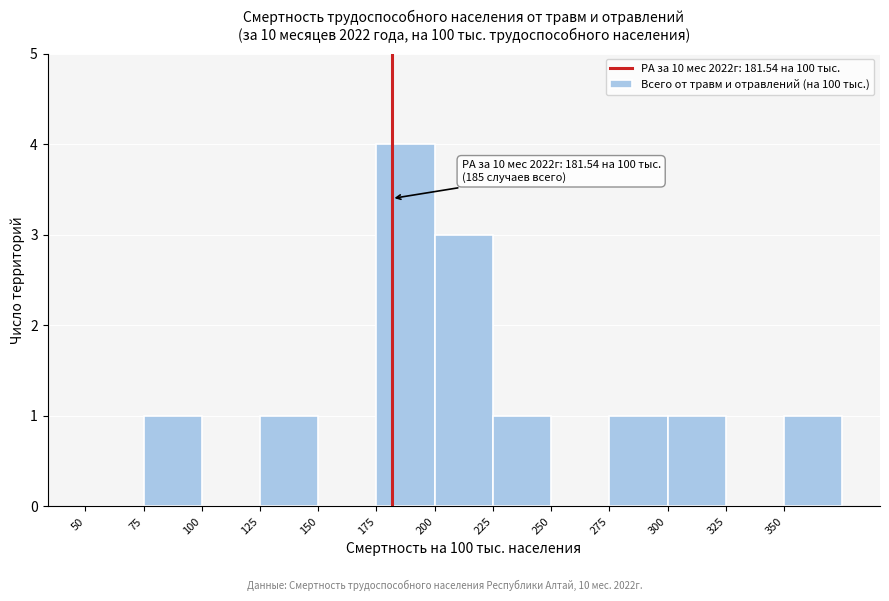

Over which range of the x-axis is the bar tallest?

175 to 200